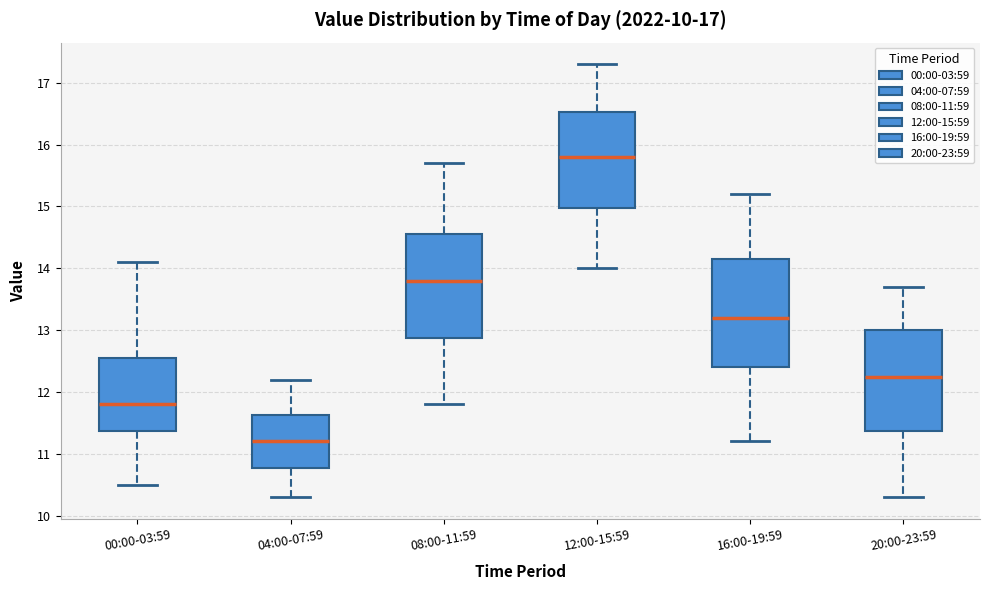

Reading left to right, transcribe this box plot: for each box, give where its median line is, the range the box spans, and where its two whiskers end, as read against the y-axis. The values are not printed on the chart, so give them approximately, as read against the axis.

00:00-03:59: median 11.8, box 11.4 to 12.6, whiskers 10.5 to 14.1
04:00-07:59: median 11.2, box 10.8 to 11.6, whiskers 10.3 to 12.2
08:00-11:59: median 13.8, box 12.9 to 14.6, whiskers 11.8 to 15.7
12:00-15:59: median 15.8, box 15.0 to 16.5, whiskers 14.0 to 17.3
16:00-19:59: median 13.2, box 12.4 to 14.2, whiskers 11.2 to 15.2
20:00-23:59: median 12.3, box 11.4 to 13.0, whiskers 10.3 to 13.7